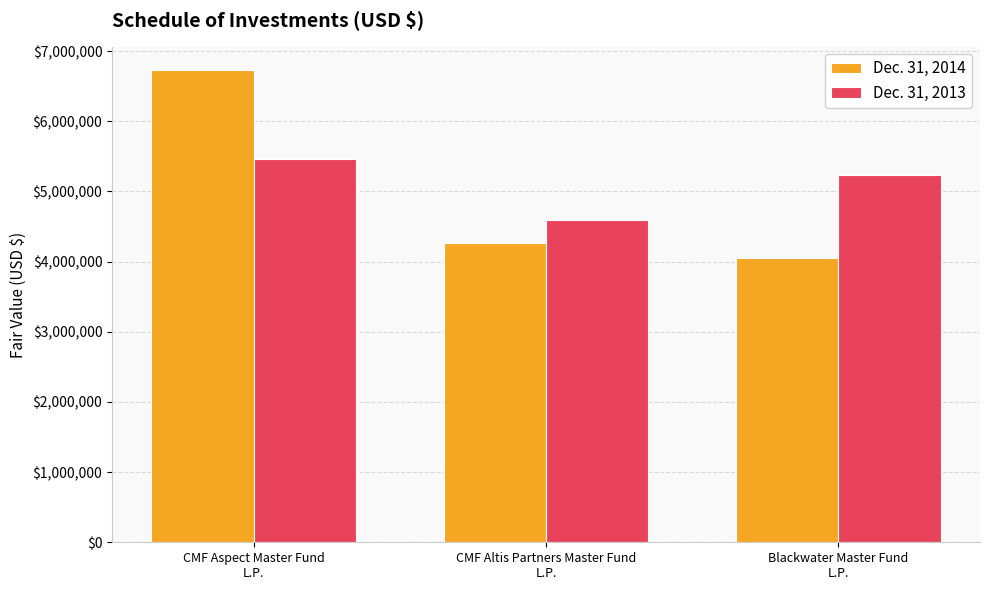

Are the bars grouped side by side (vs. stacked)?

Yes